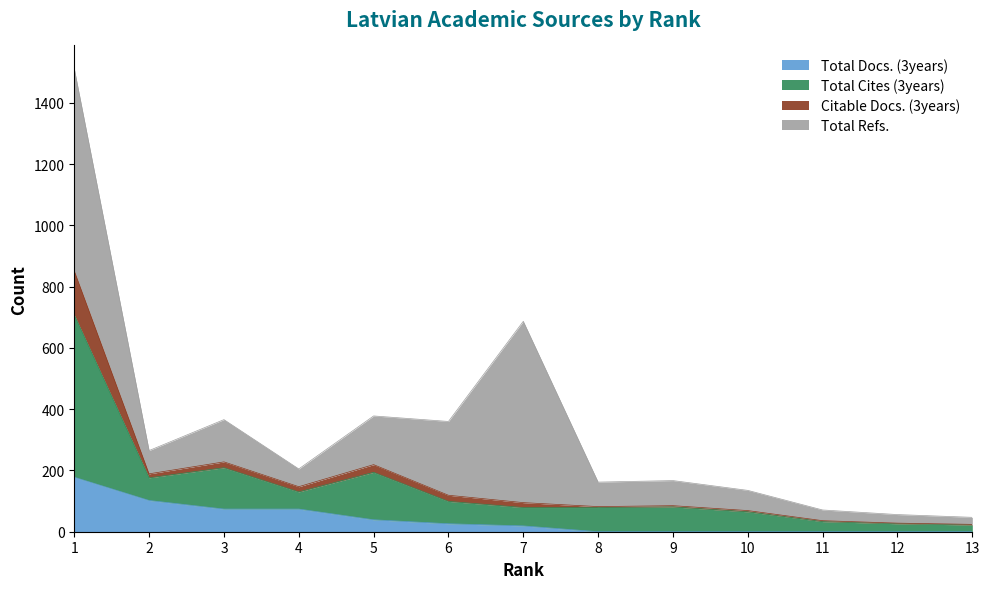

The value of Total Docs. (3years) at 11 is 0. True or false?

True